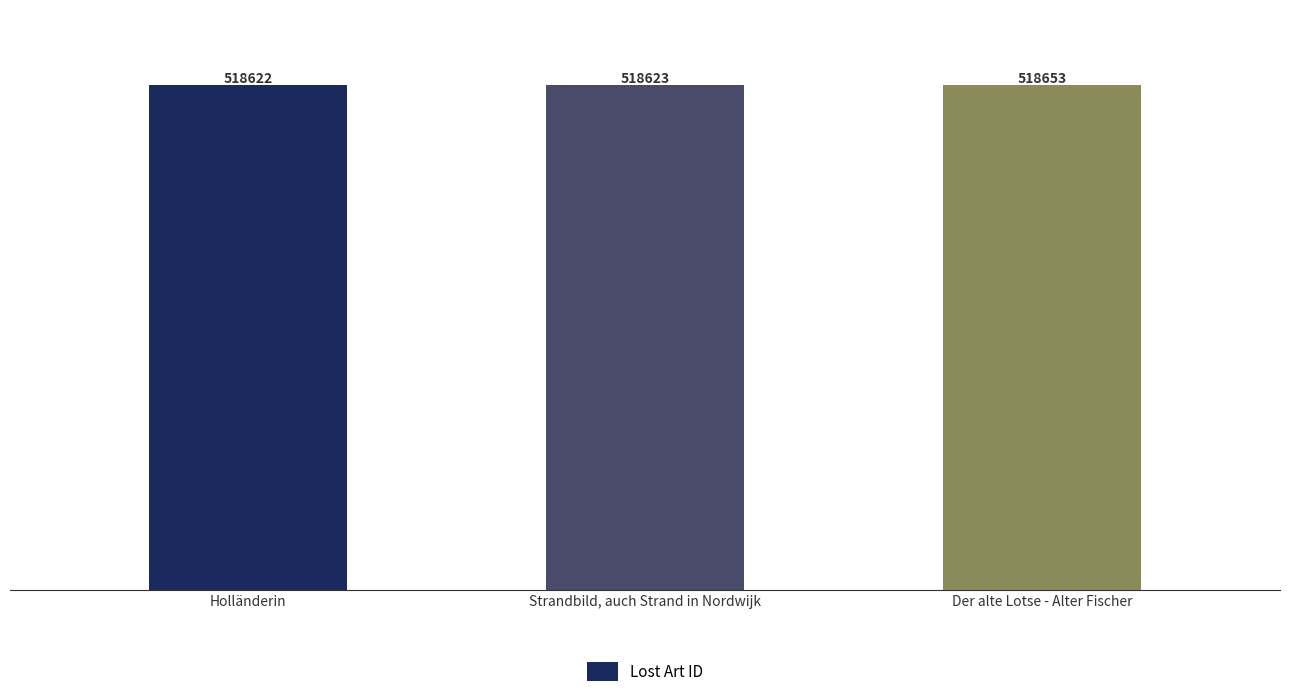

Are the bars horizontal?

No